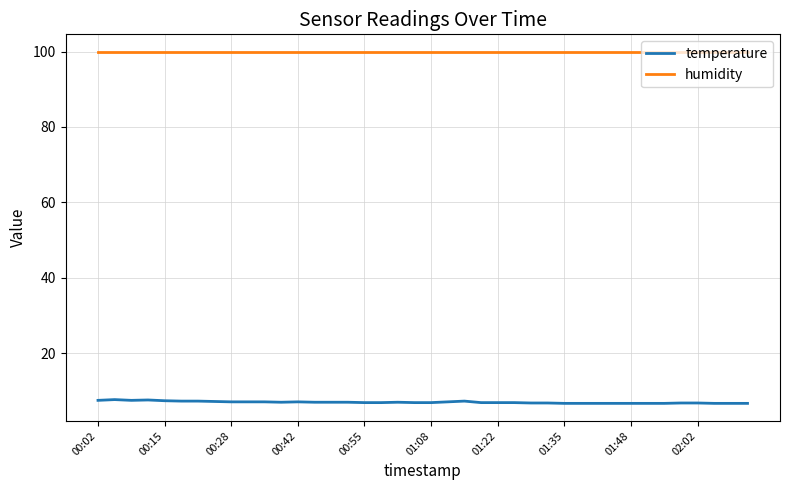

True or false: humidity and temperature intersect in this chart.

False